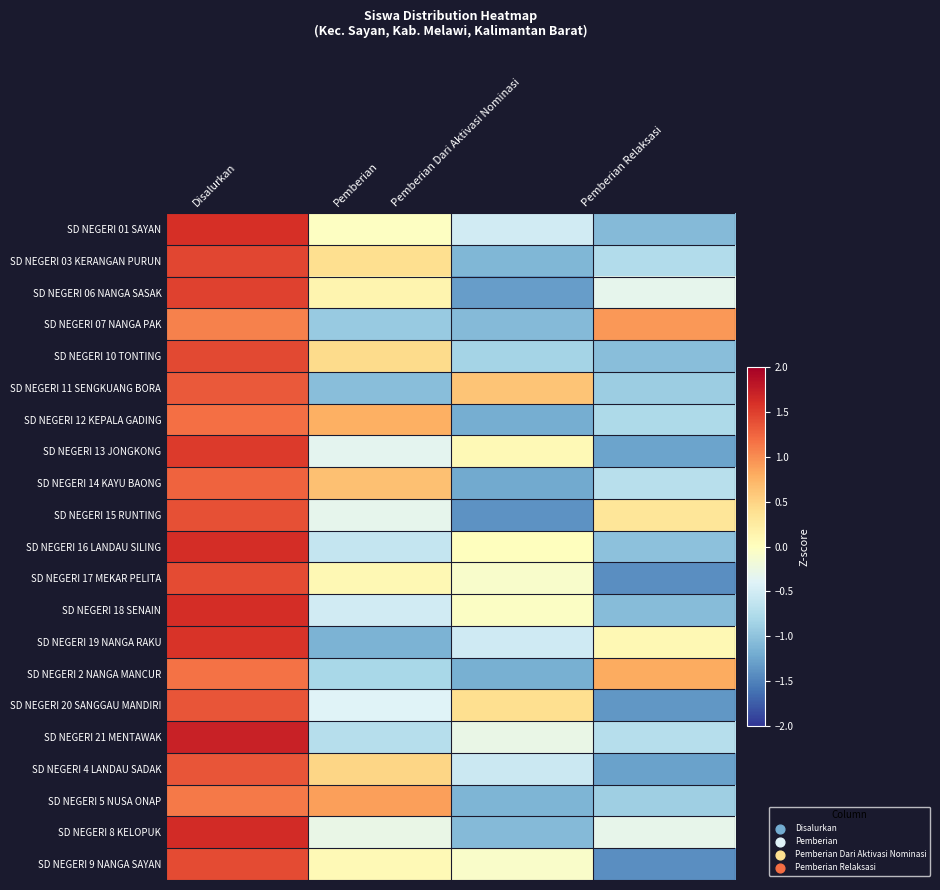

Between Pemberian and Pemberian Relaksasi, which is larger?

Pemberian